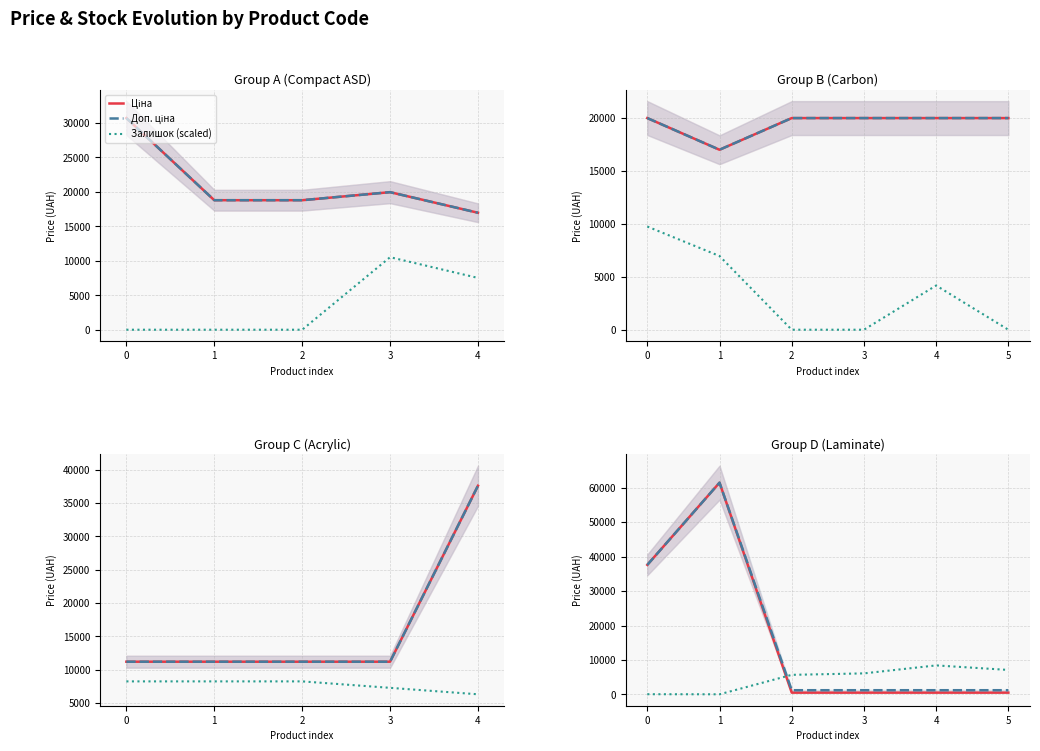

Is it true that Доп. ціна equals 1926.4 at 2?

False